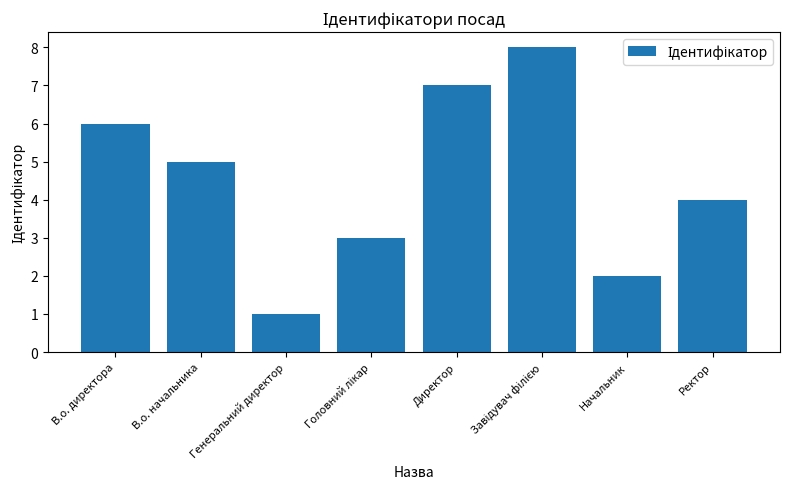

What is the label of the 7th bar from the left?

Начальник